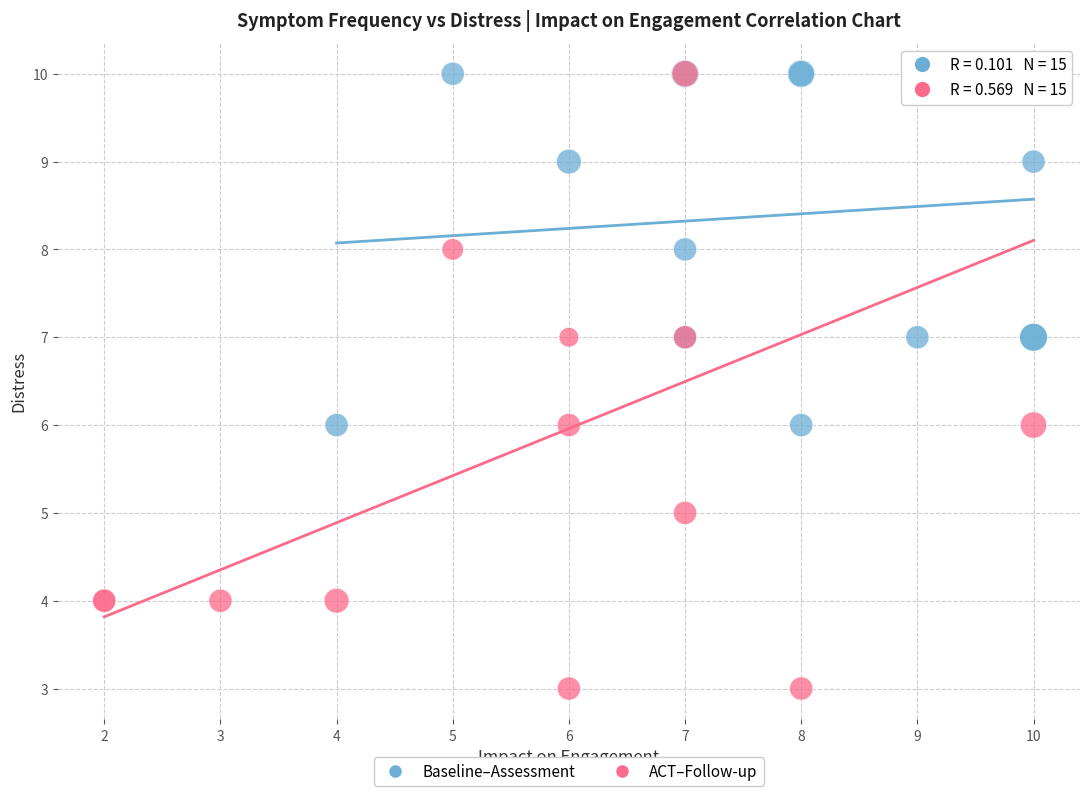

Which series reaches the minimum Y coordinate?

ACT–Follow-up